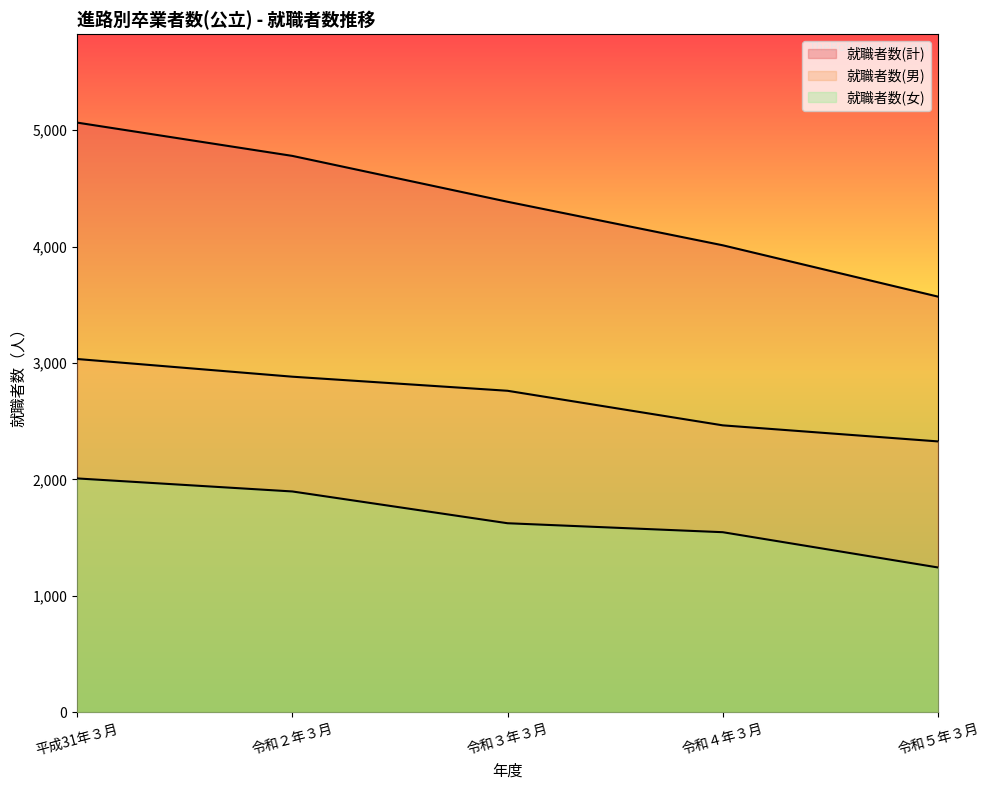

Where does the 就職者数(男) series first go above 2762?

平成31年３月